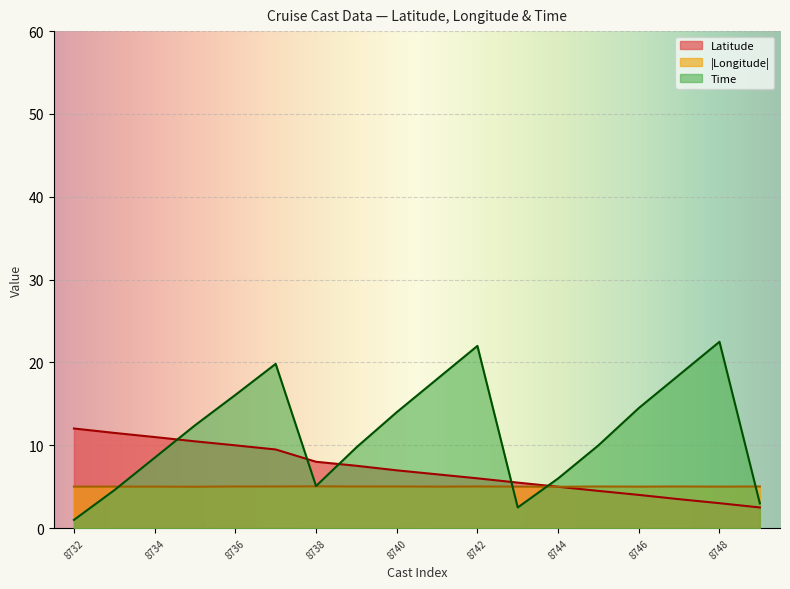

Which series has the largest total across all categories?

Time